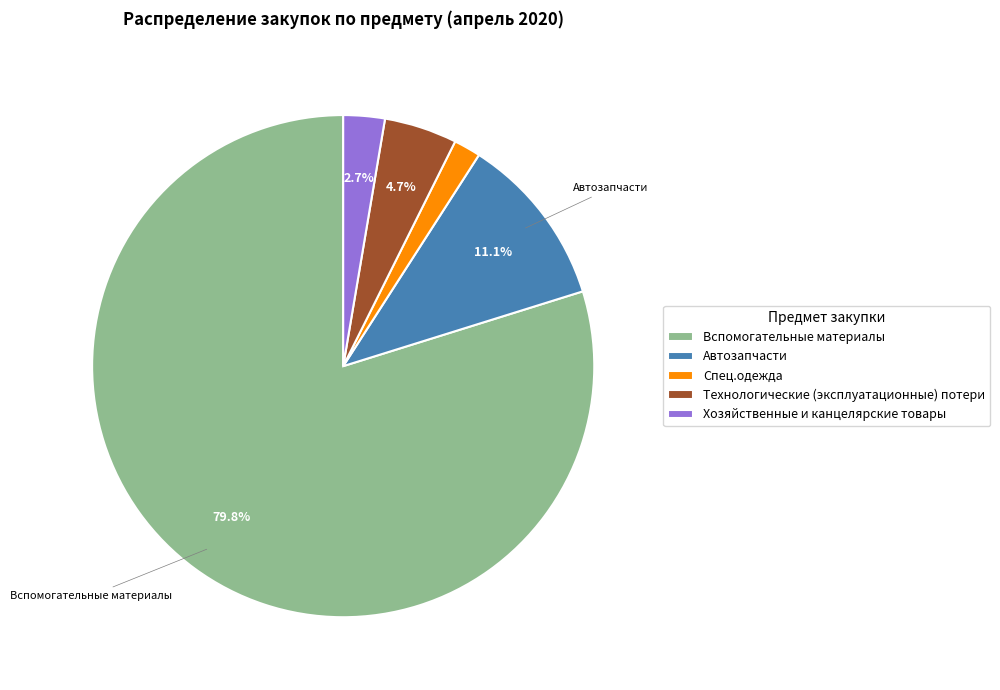

Which slice is the largest?

Вспомогательные материалы